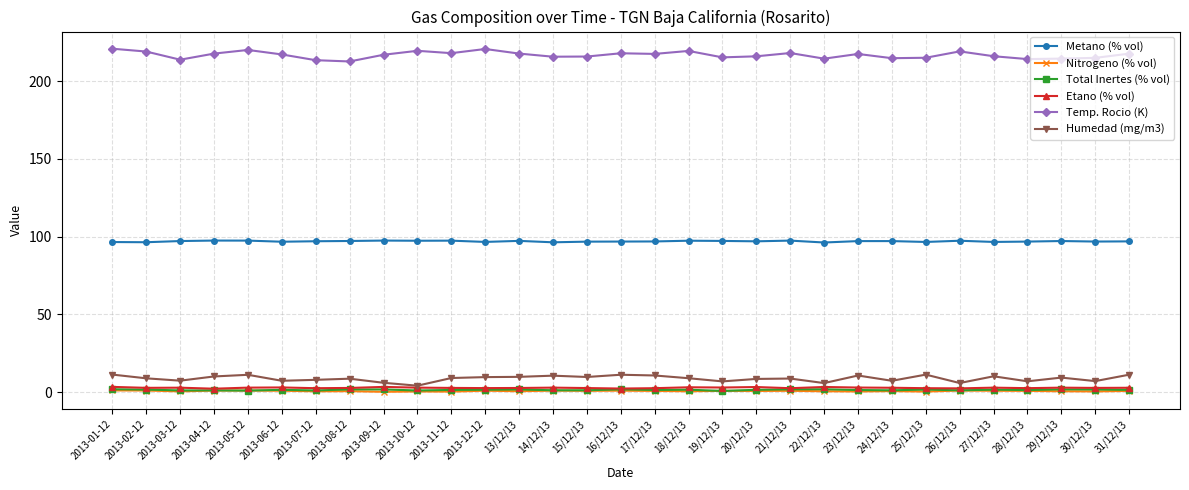

True or false: Humedad (mg/m3) has more than 1 points higher than both neighbors.

True